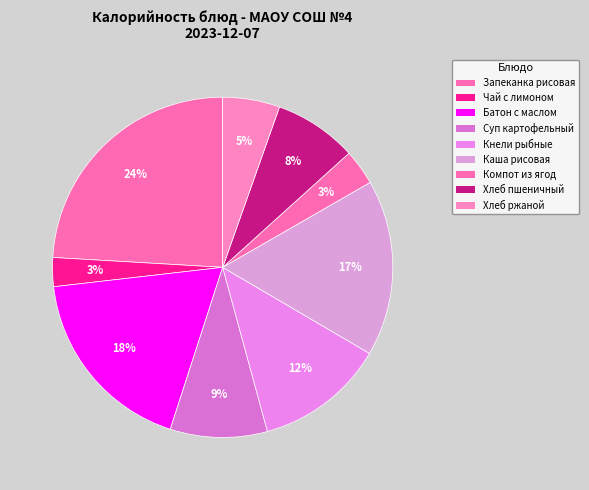

Rank the categories by value from lowest to highest.

Чай с лимоном, Компот из ягод, Хлеб ржаной, Хлеб пшеничный, Суп картофельный с макаронными изделиями, Кнели рыбные паровые, Каша рисовая с овощами, Батон с маслом, Запеканка рисовая с творогом